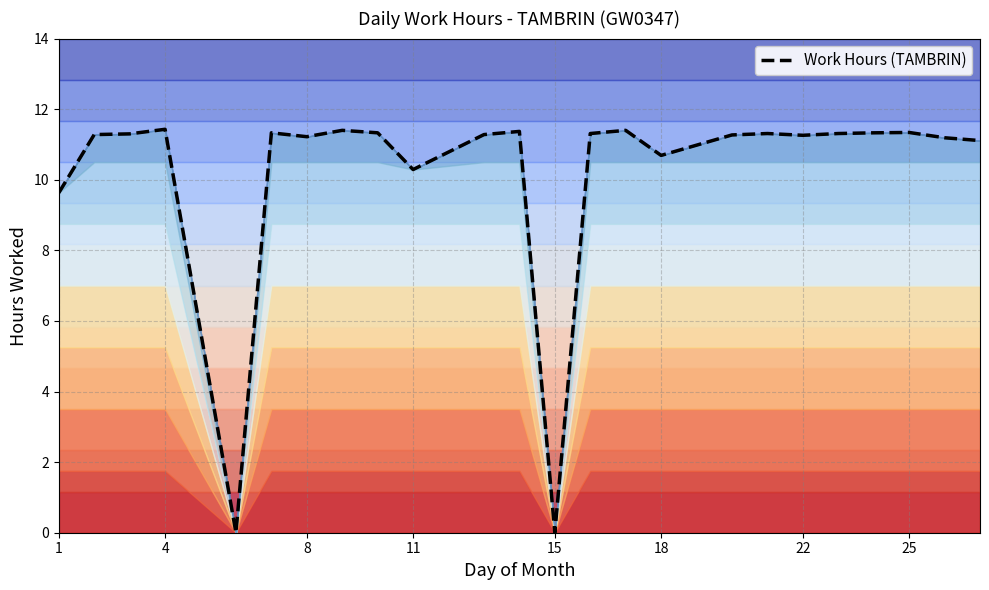

What is the highest value of the Work Hours (TAMBRIN) series?

11.4